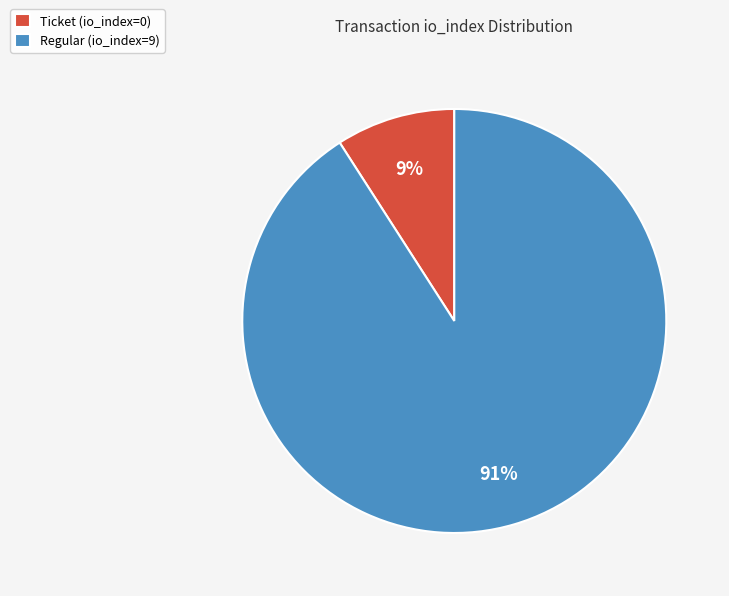

How many segments does this pie chart have?

2